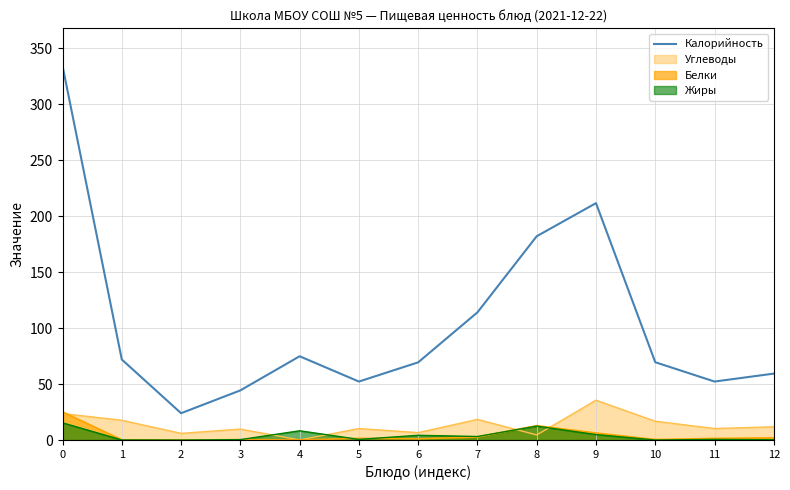

What is the maximum value shown in the chart?

334.4